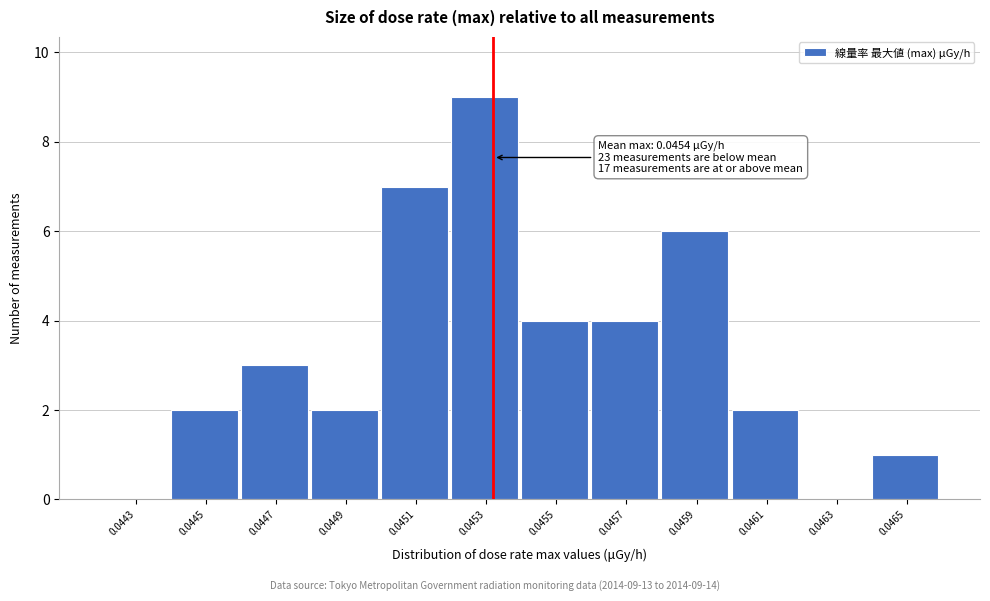

Reading right to left, transcribe all the data shown in this chart.

0.0465=1	0.0463=0	0.0461=2	0.0459=6	0.0457=4	0.0455=4	0.0453=9	0.0451=7	0.0449=2	0.0447=3	0.0445=2	0.0443=0